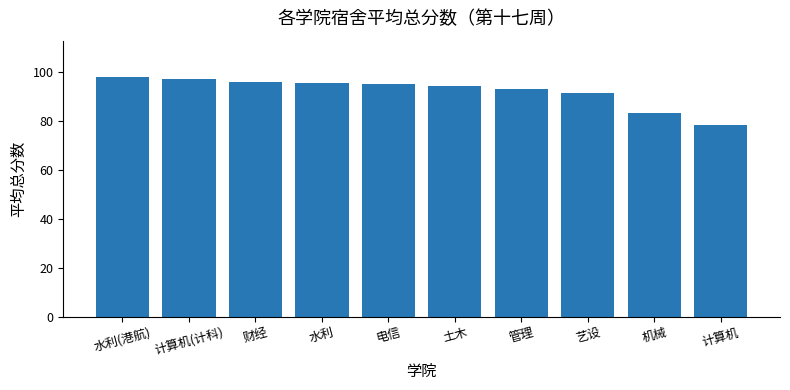

What is the minimum value shown in the chart?

78.3